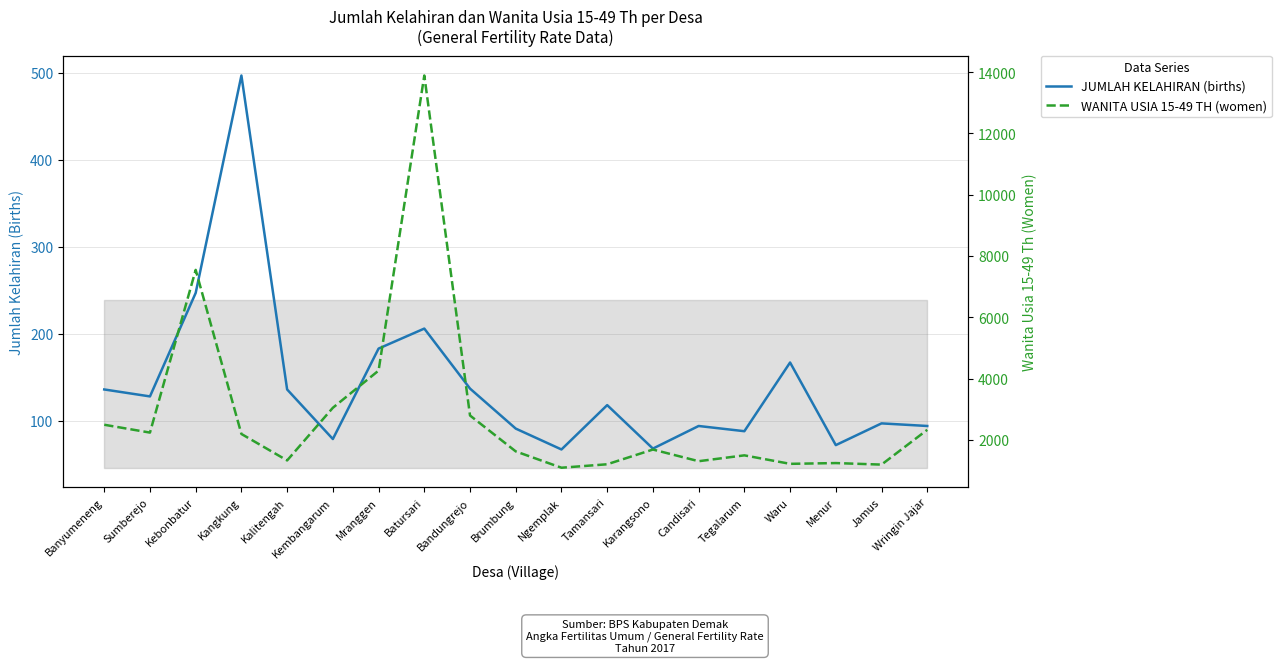

How many interior local valleys does the WANITA USIA 15-49 TH (women) series have?

6